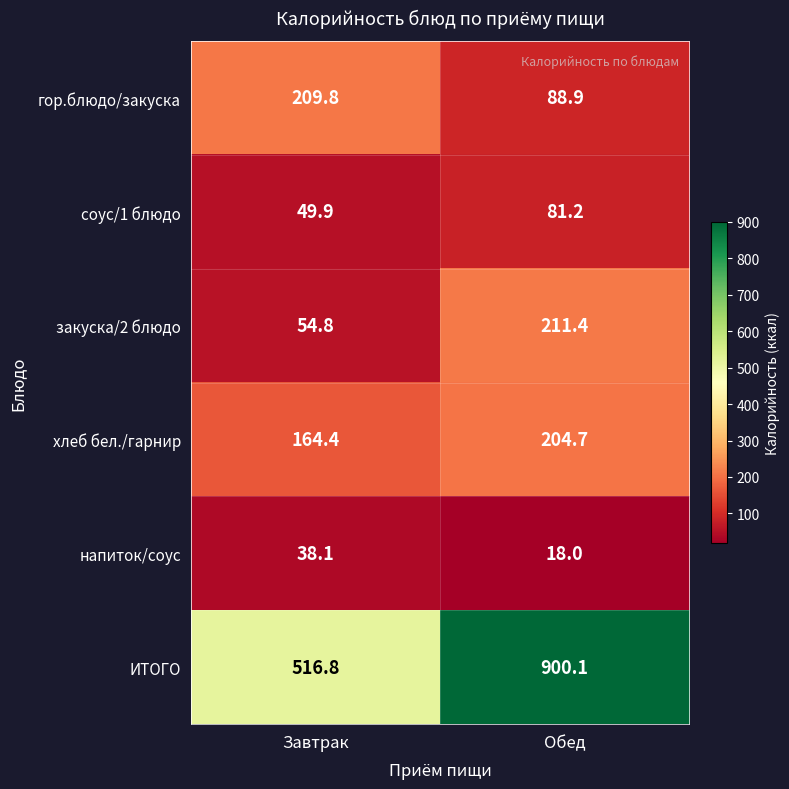

Count the number of categories in the chart.

2